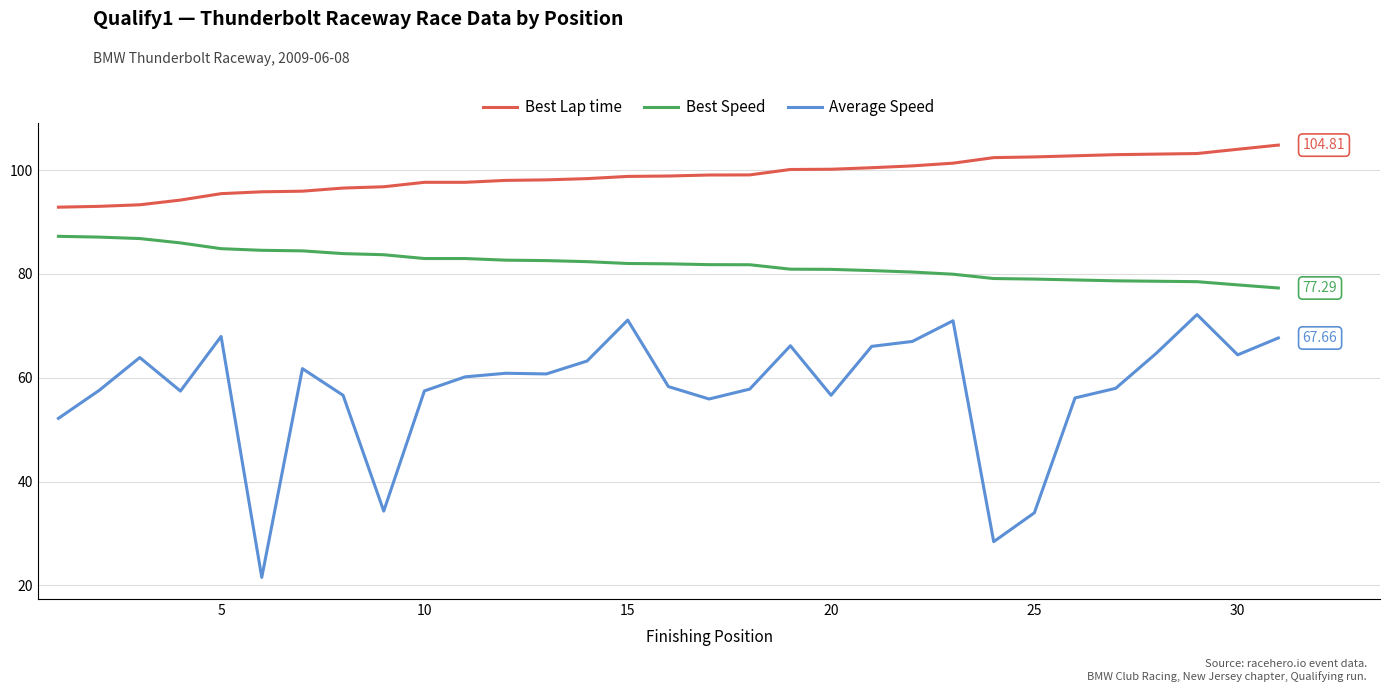

Which series has the largest total across all categories?

Best Lap time